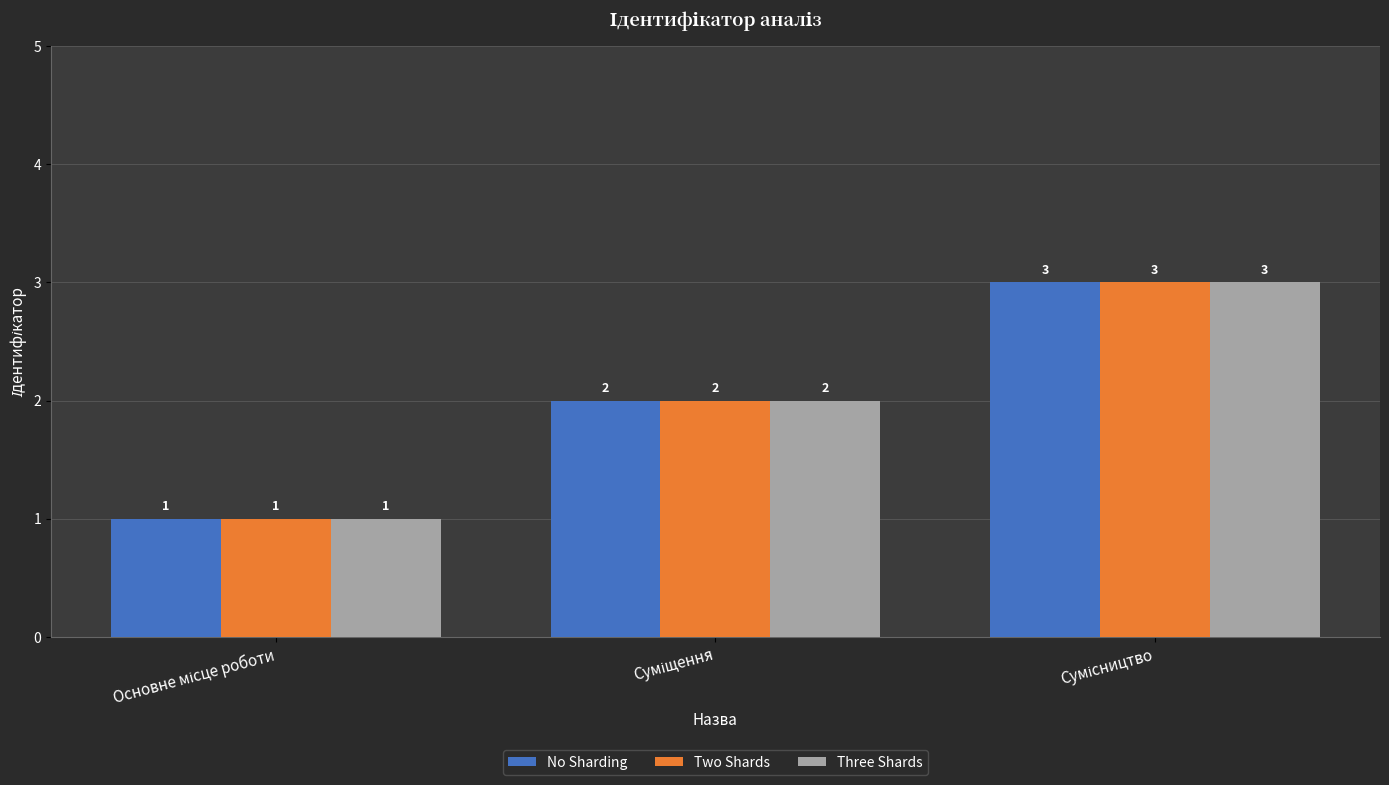

What is the maximum value shown in the chart?

3